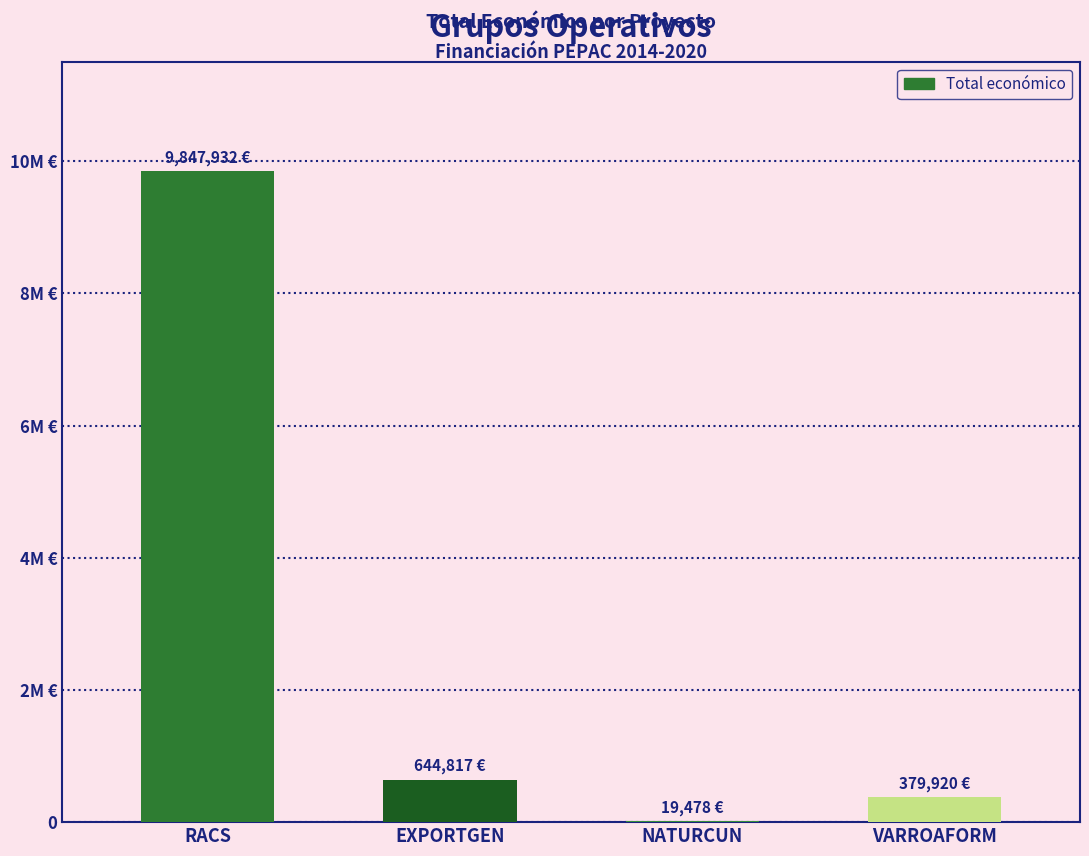

What is the label of the 3rd bar from the left?

NATURCUN